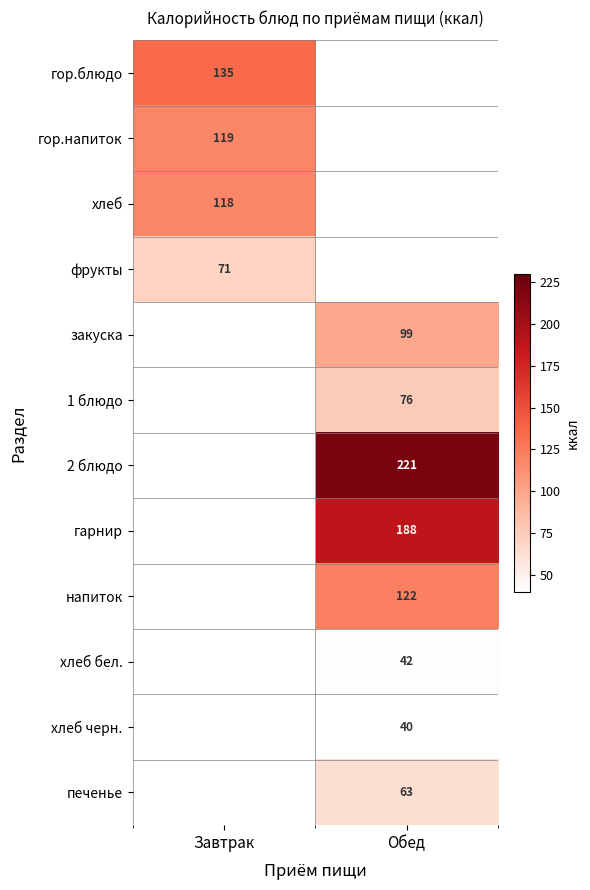

The value of гор.блюдо at Завтрак is 135. True or false?

True